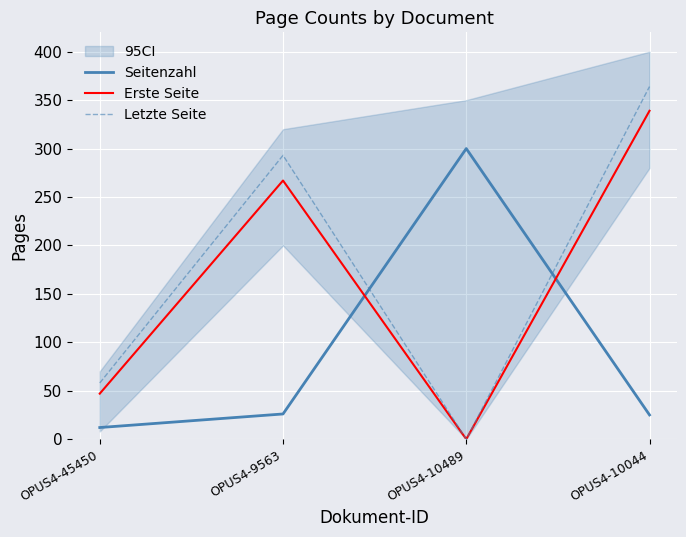

True or false: Seitenzahl has more than 0 points higher than both neighbors.

True